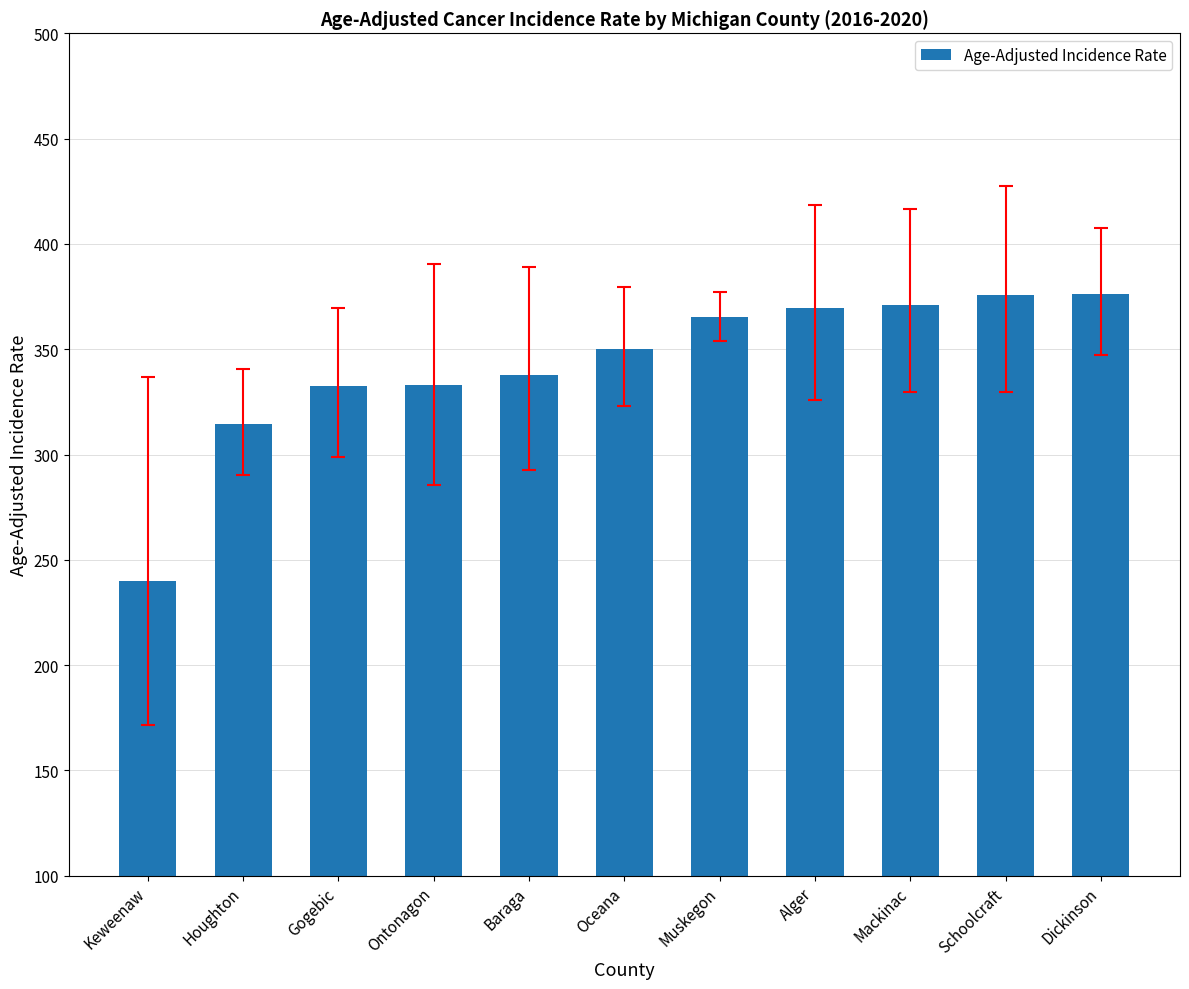

At which label is the value closest to 308?

Houghton